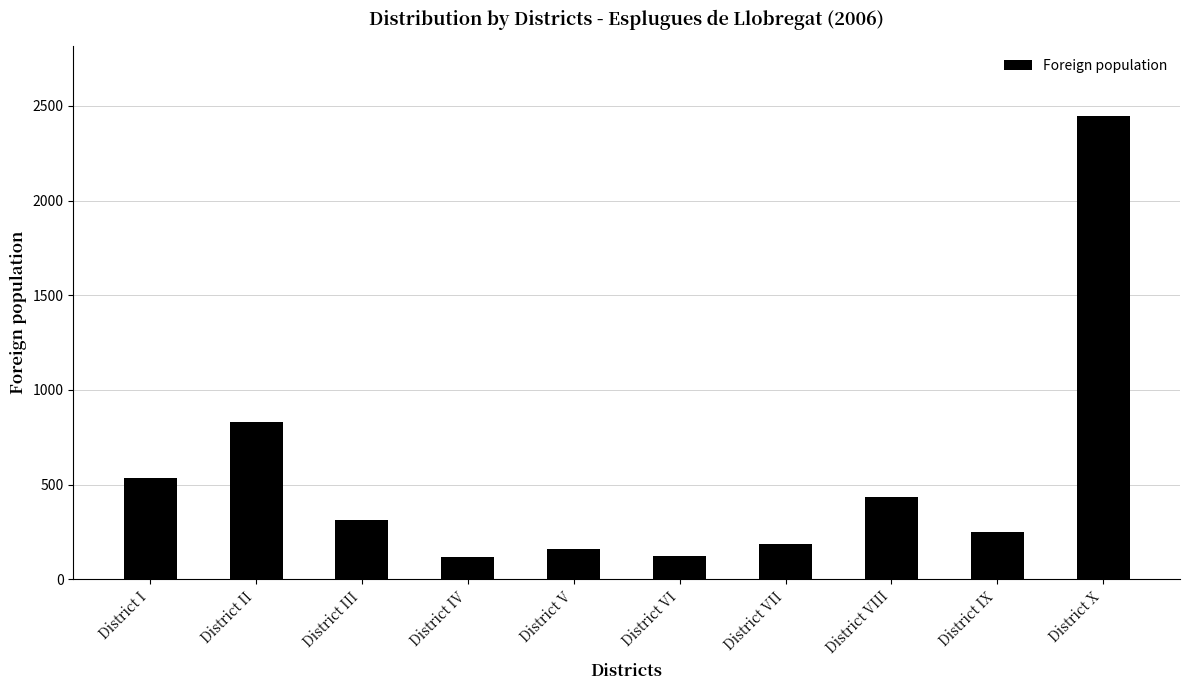

What is the ratio of the value at District IV to the value at District VIII?

0.3